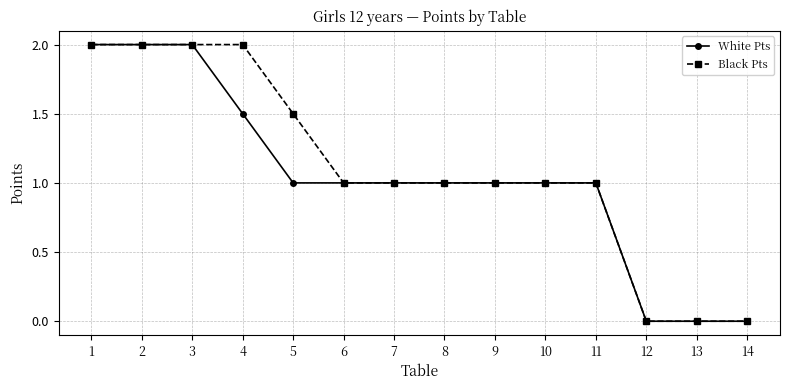

What is the greatest value displayed?

2.0